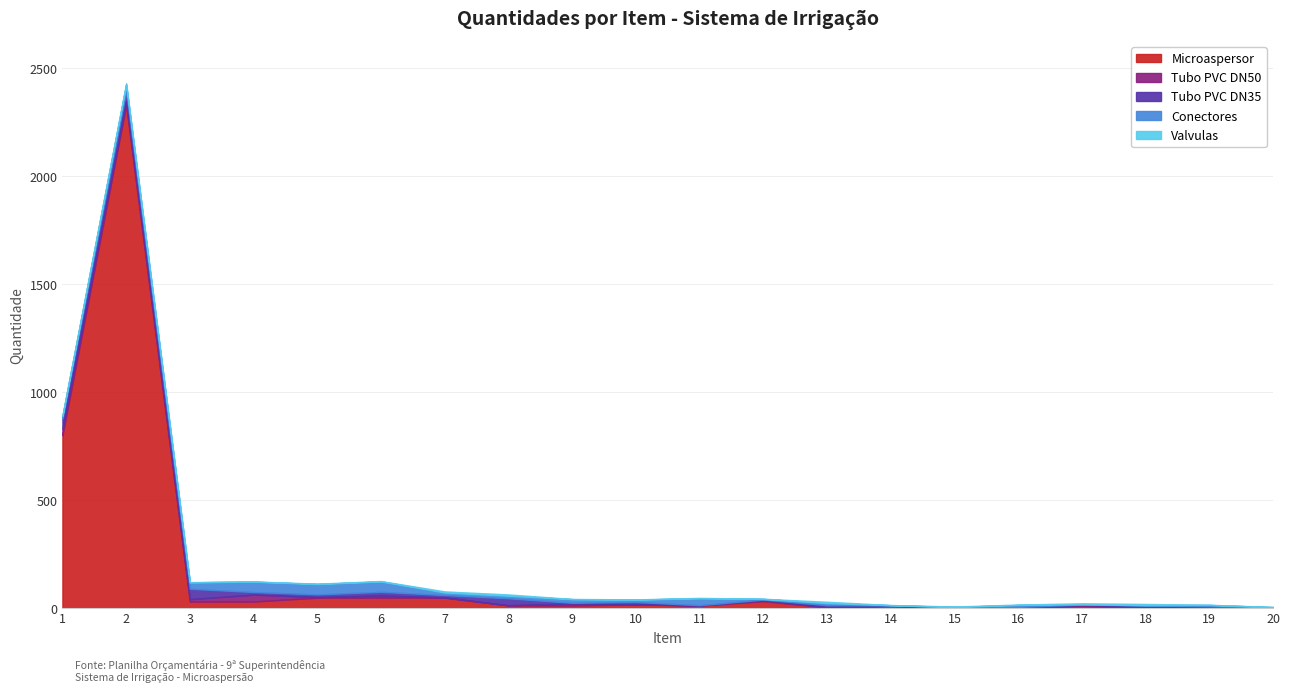

What is the value of the Conectores point at the 10th from the left?

11